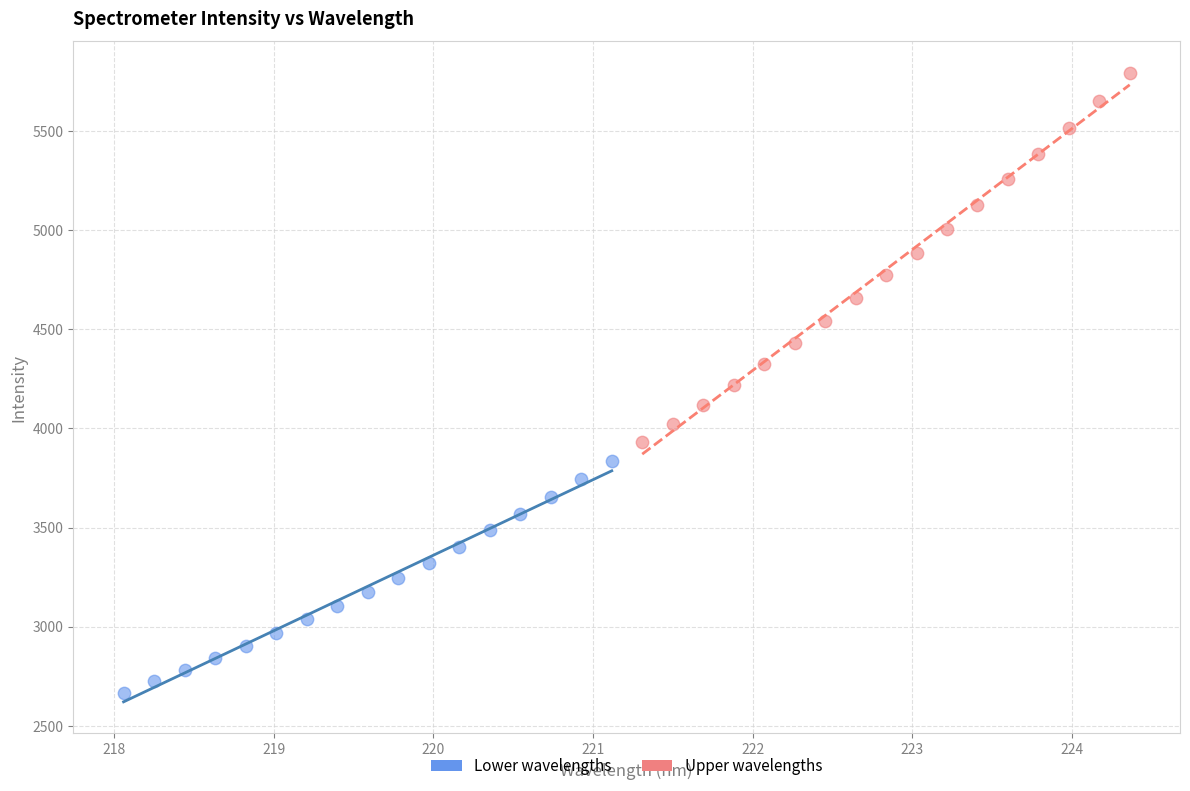

Which series contains the highest Y value?

Upper wavelengths